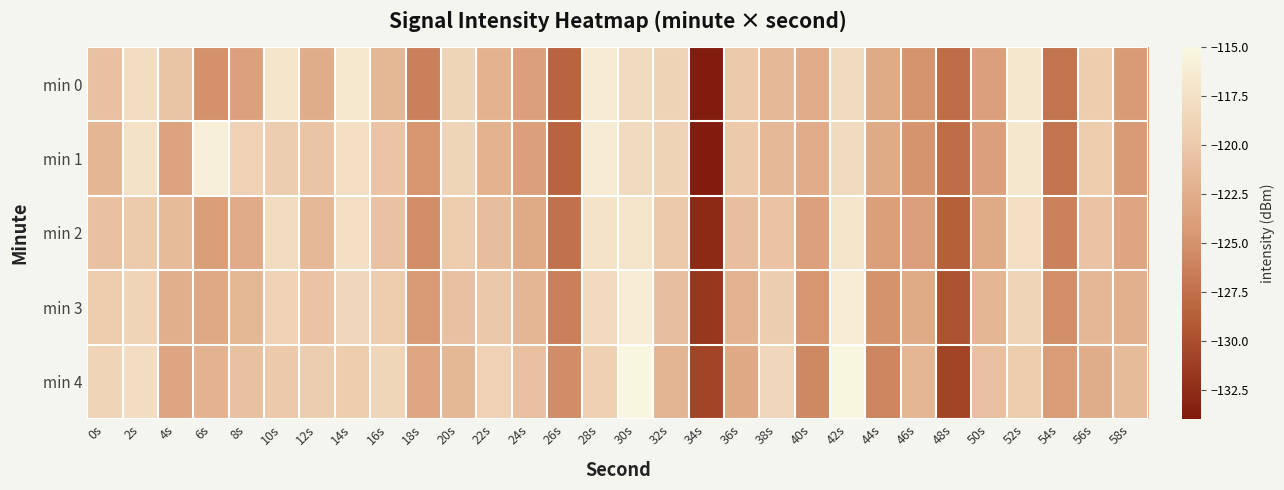

Which label corresponds to the smallest value in the chart?

34s